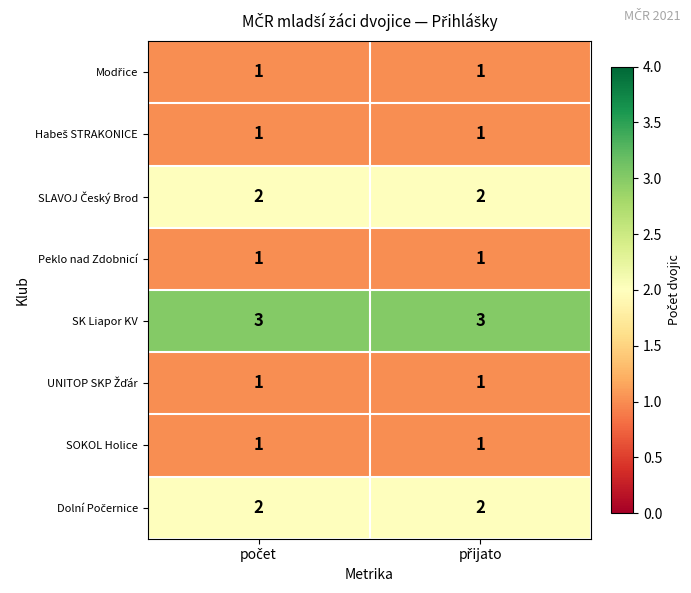

What is the minimum value shown in the chart?

1